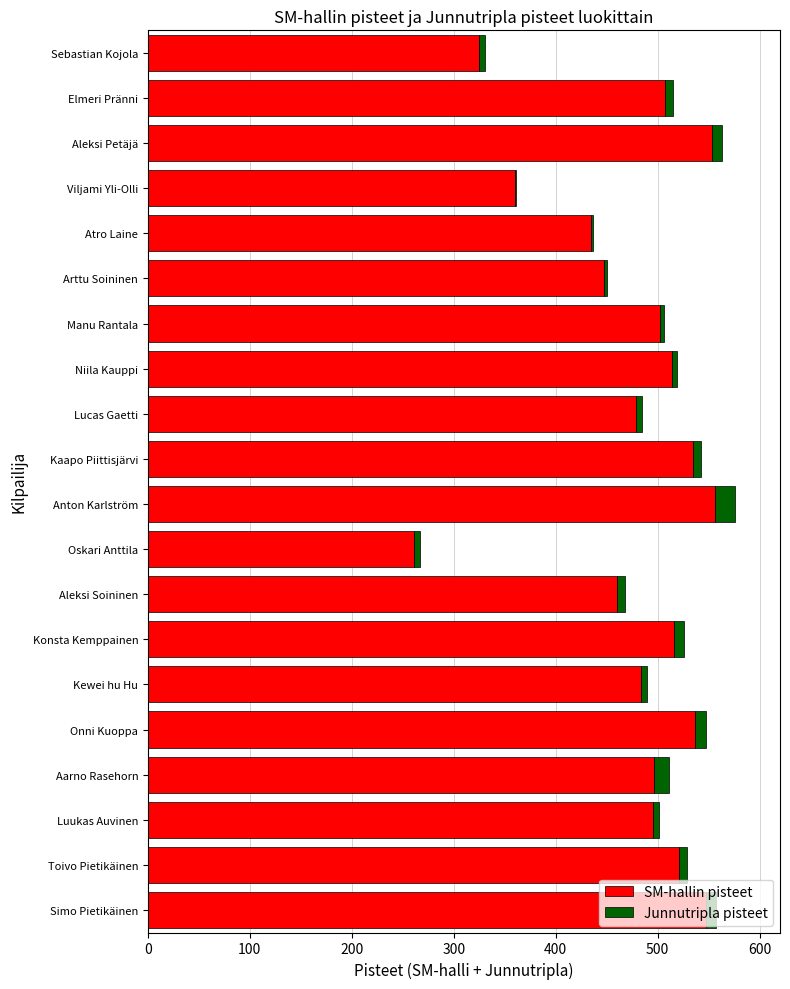

The SM-hallin pisteet series shows 447 at Arttu Soininen. True or false?

True